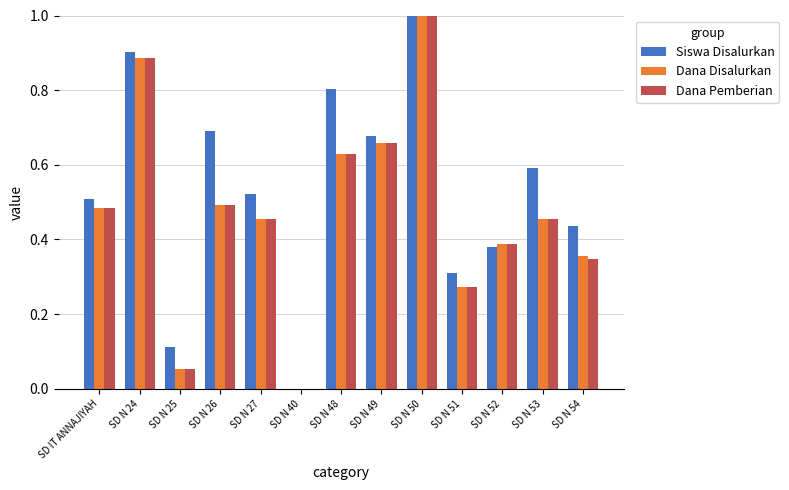

How many groups of bars are there?

13